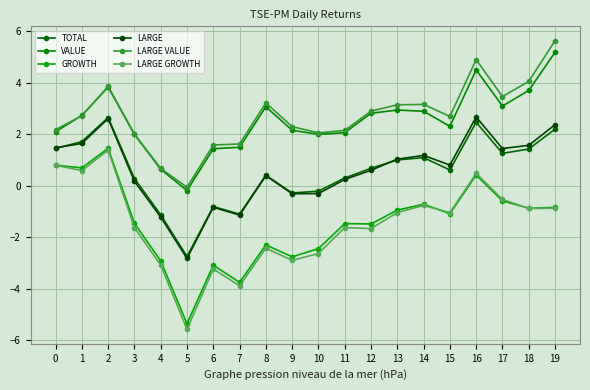

What is the value of the LARGE point at the 12th from the left?

0.2